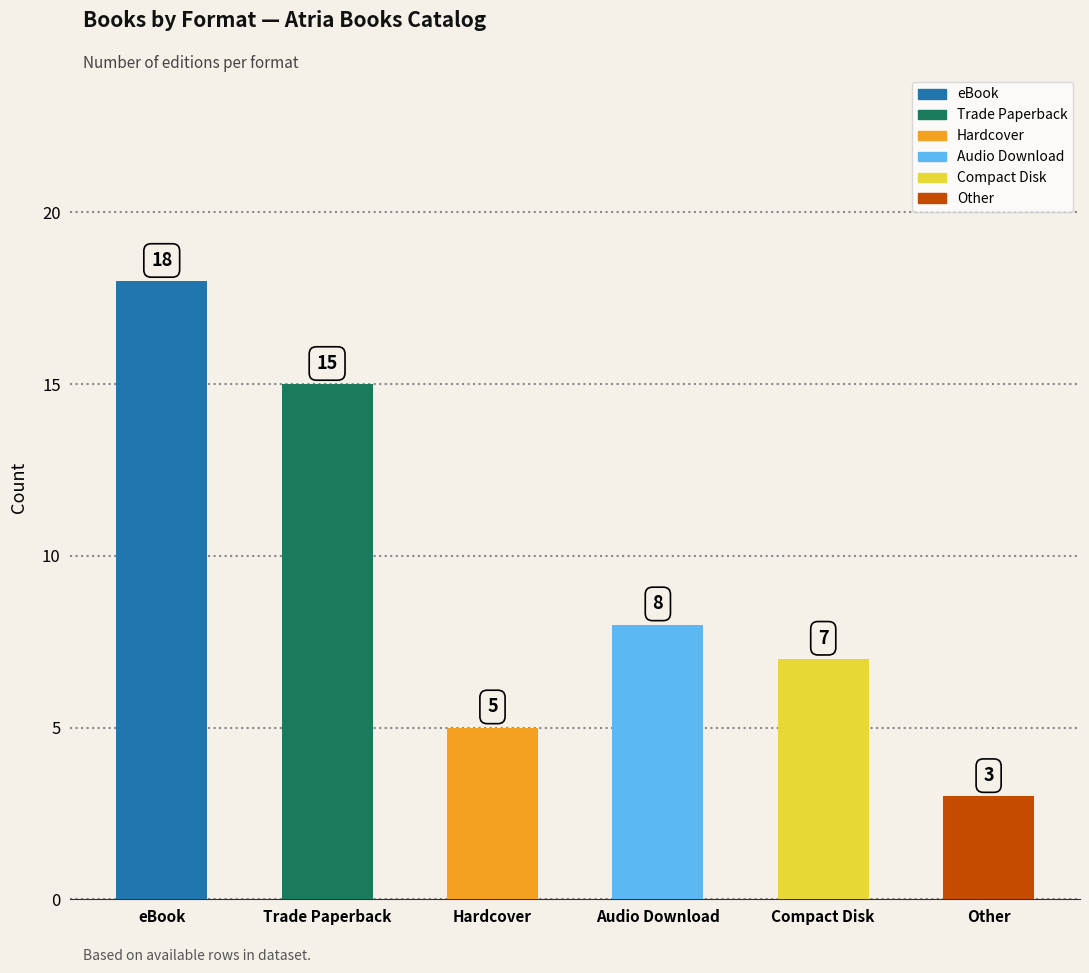

What position from the right is Other?

1